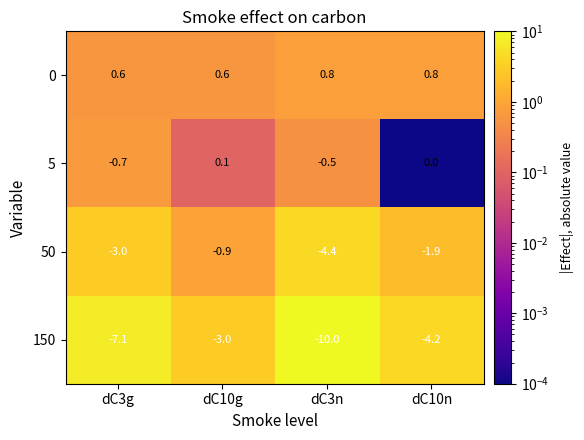

What is the average value of the 5 series?

-0.3